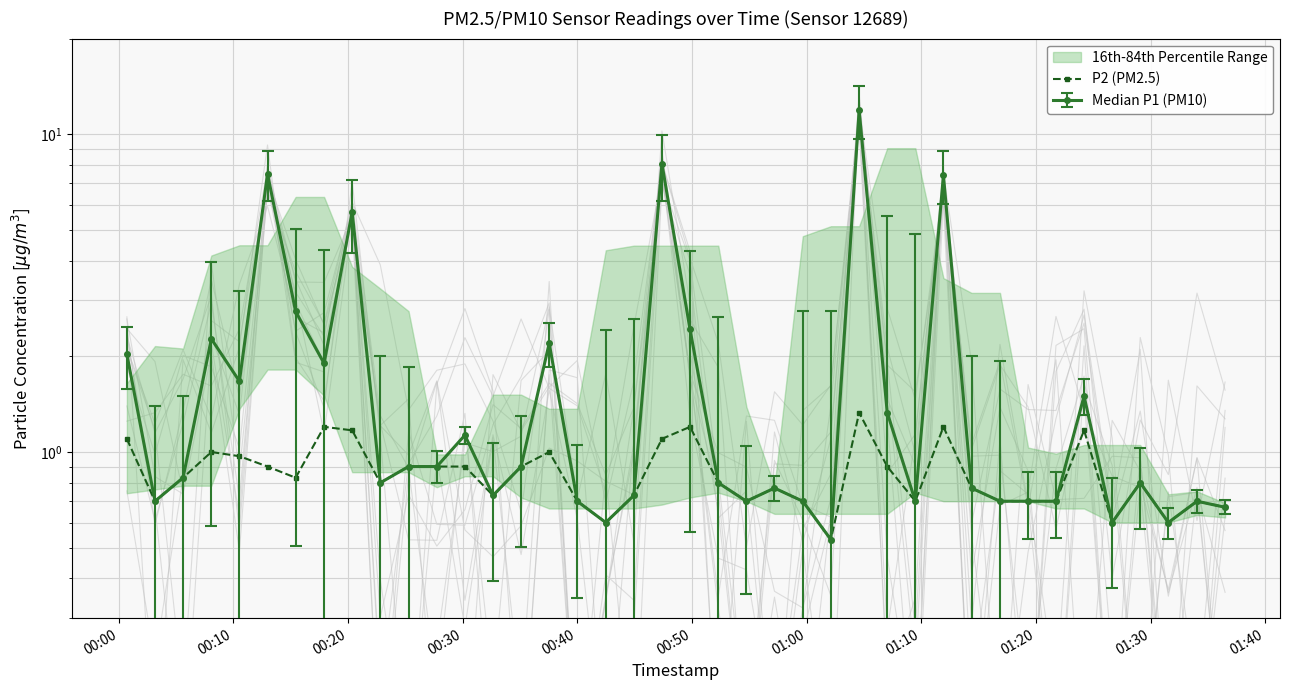

What is the difference between the second highest and minimum values?

0.7